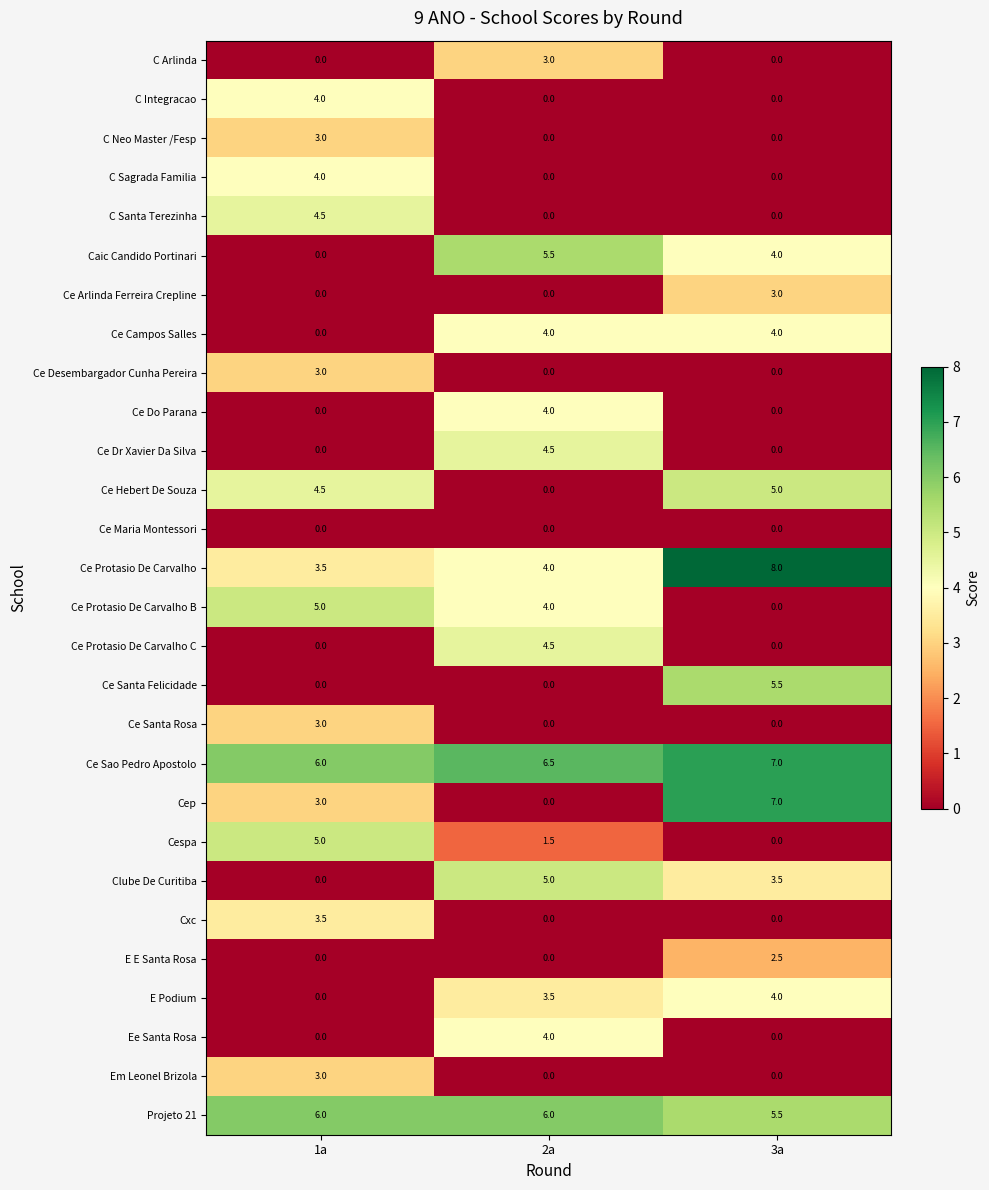

What value does the Cep series have at 1a?

3.0